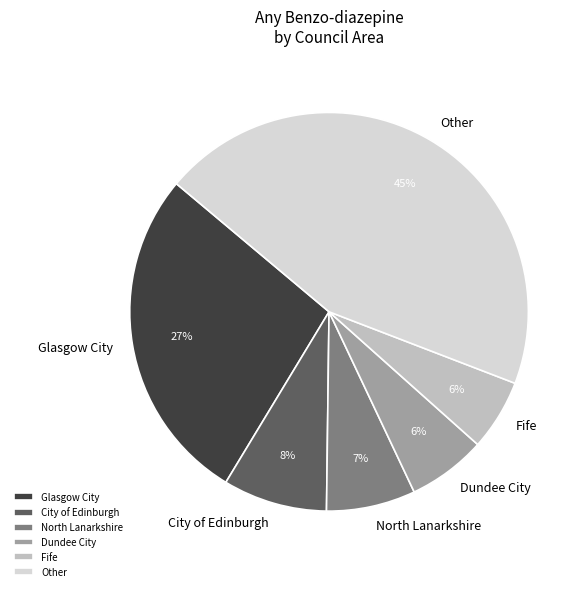

What is the largest slice in the pie chart?

Other